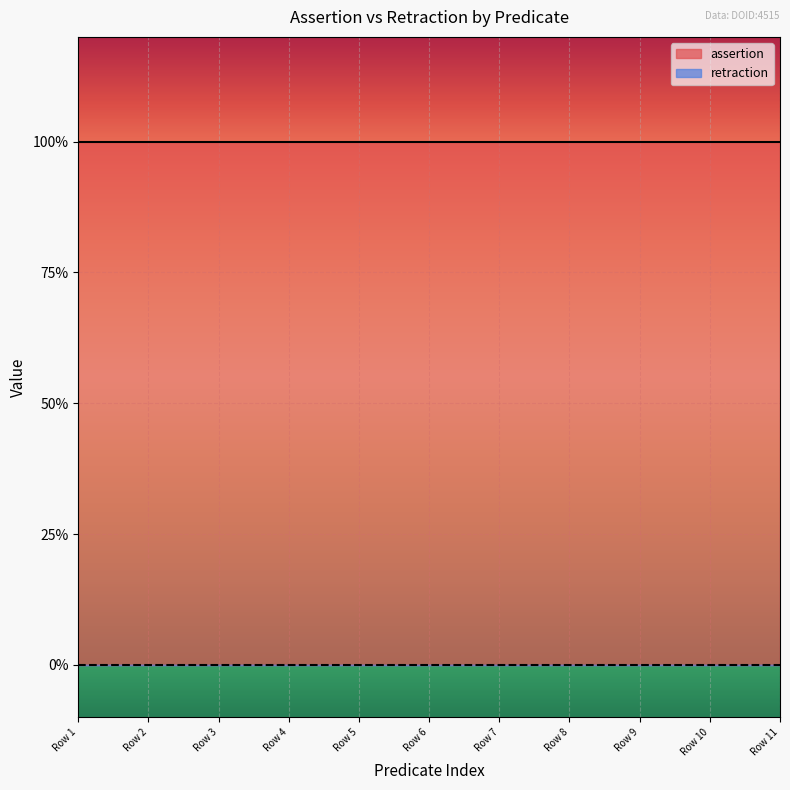

True or false: assertion has a value of 1 at DOID:4515_rdfs:subClassOf_1.

True